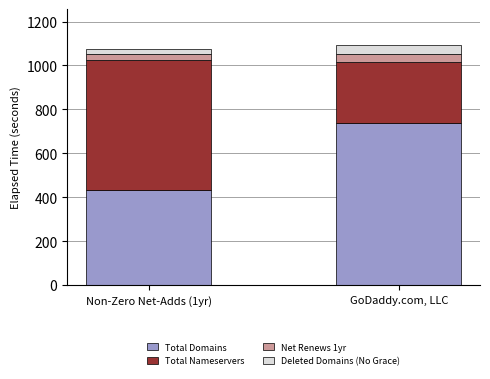

List the labels in order of Total Domains value, largest first.

GoDaddy.com, LLC, Non-Zero Net-Adds (1yr)